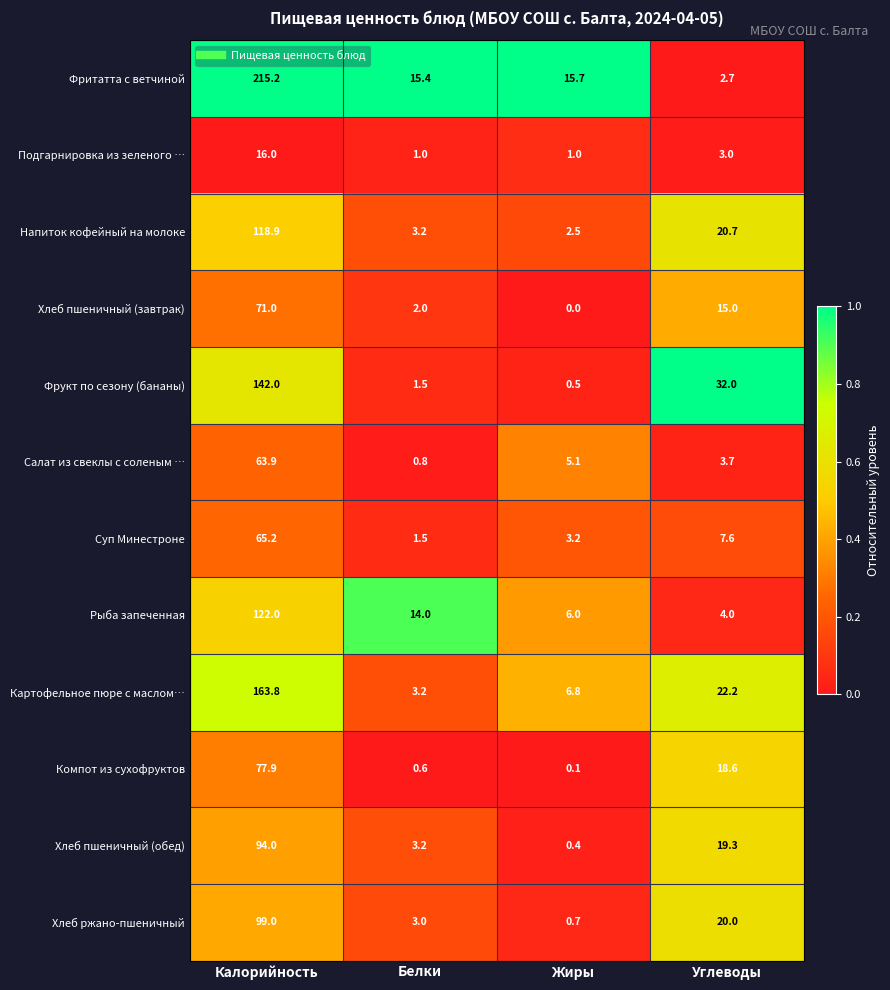

Rank the series at Углеводы from lowest to highest value.

Фритатта с ветчиной, Подгарнировка из зеленого …, Салат из свеклы с соленым …, Рыба запеченная, Суп Минестроне, Хлеб пшеничный (завтрак), Компот из сухофруктов, Хлеб пшеничный (обед), Хлеб ржано-пшеничный, Напиток кофейный на молоке, Картофельное пюре с маслом…, Фрукт по сезону (бананы)